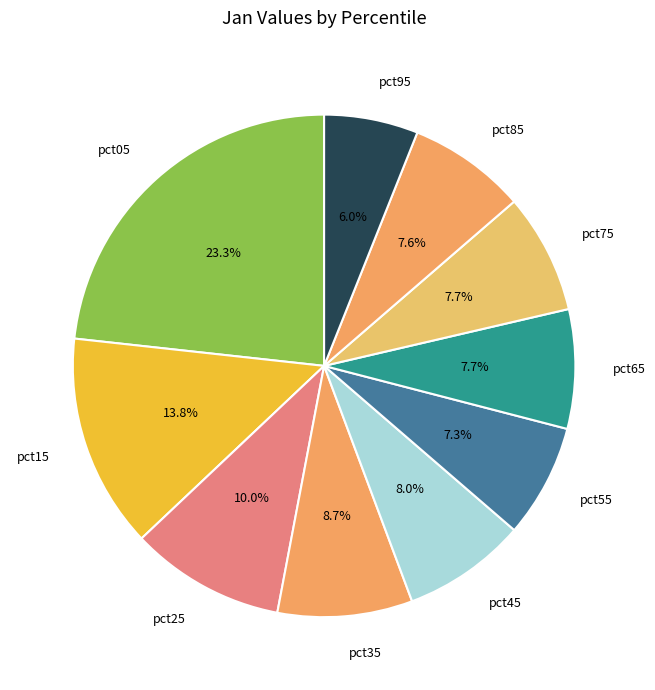

Which slice is the largest?

pct05